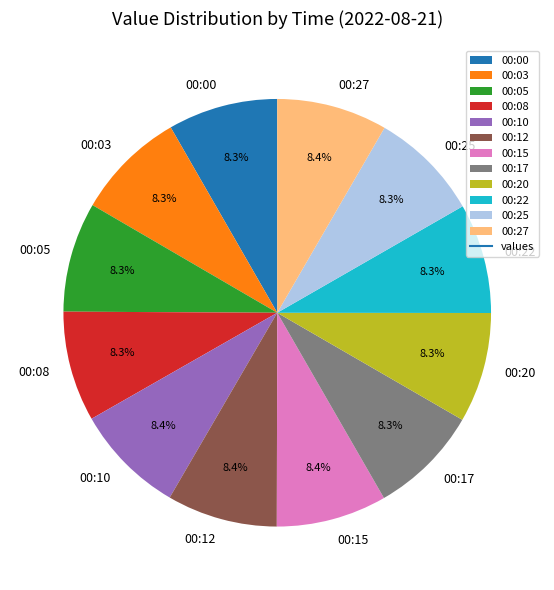

What percentage is the 00:10 slice, to the nearest percent?

8%